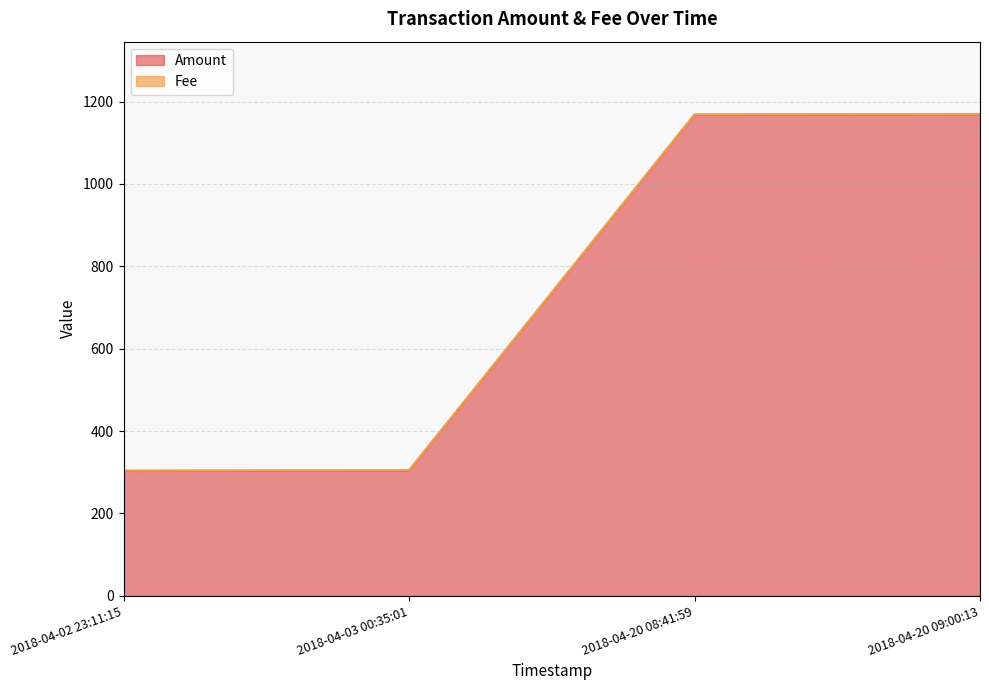

List the labels in order of value, smallest first.

2018-04-02 23:11:15, 2018-04-03 00:35:01, 2018-04-20 08:41:59, 2018-04-20 09:00:13